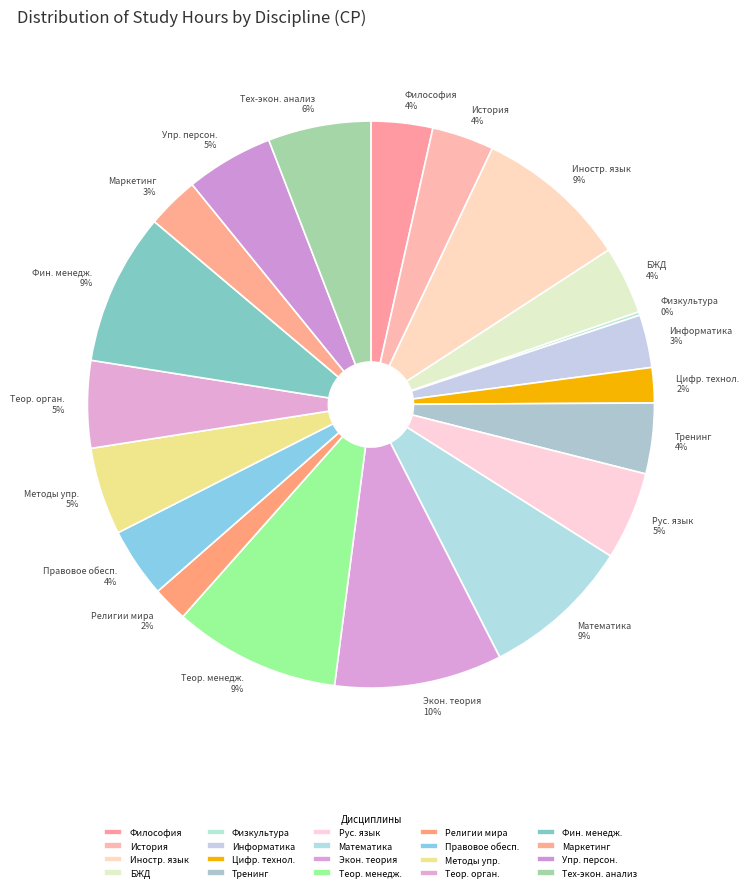

Between БЖД and Маркетинг, which is larger?

БЖД